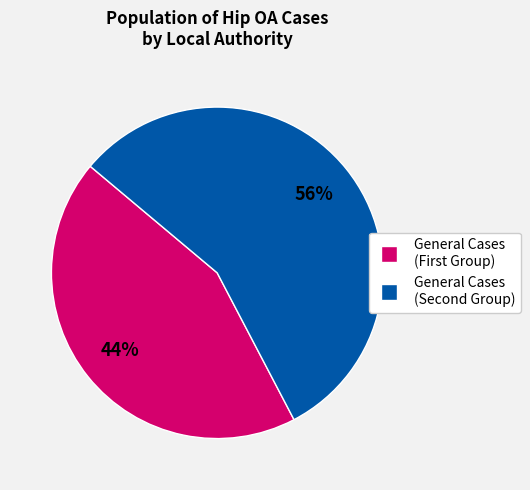

Rank the categories by value from highest to lowest.

General Cases (Second Group), General Cases (First Group)